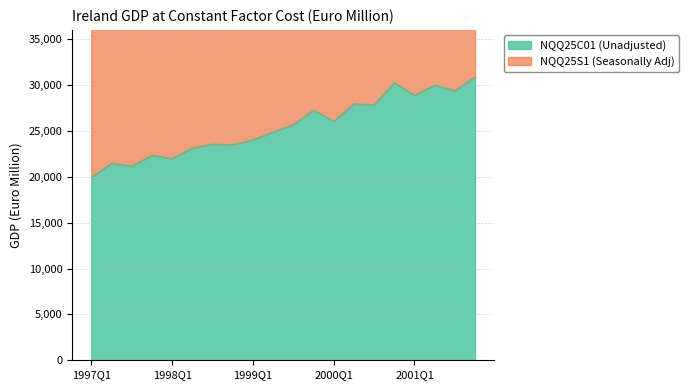

At how many categories does at least one series exceed 48298?

12